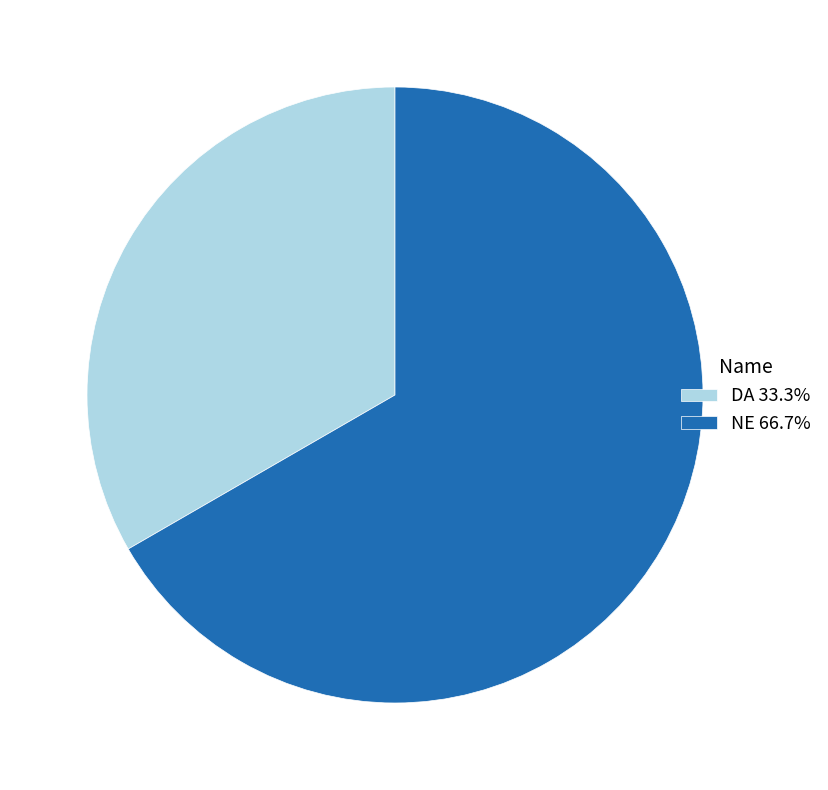

What is the ratio of the value at DA 33.3% to the value at NE 66.7%?

0.5